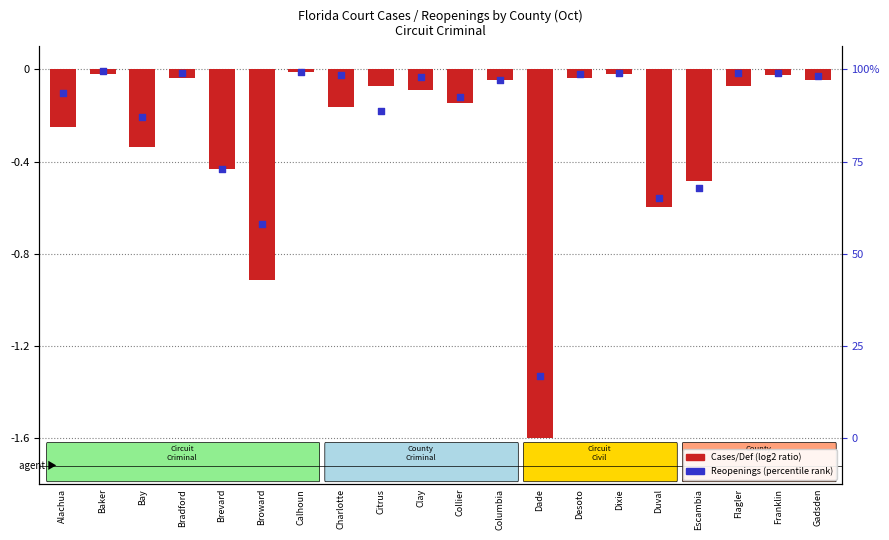

At which category is the sum across all series the highest?

Calhoun